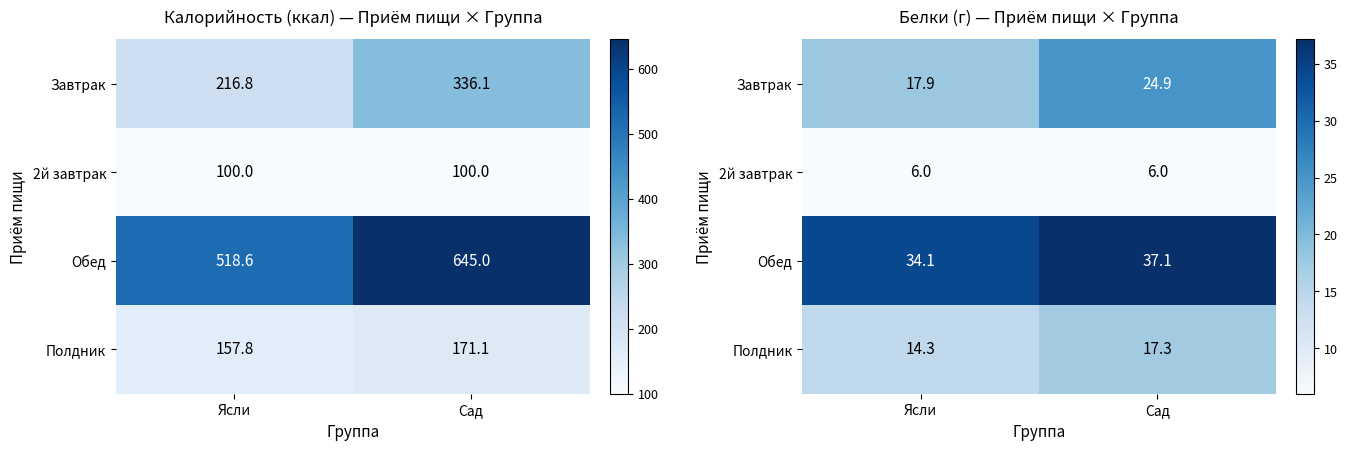

How many values in the Обед series are below 37?

1